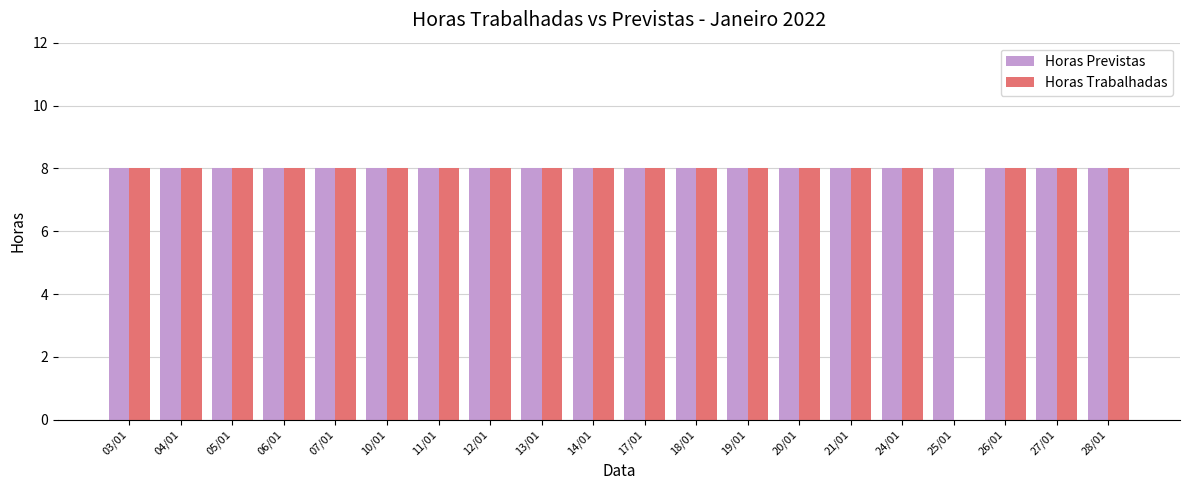

True or false: Horas Previstas has a value of 8 at 11/01.

True